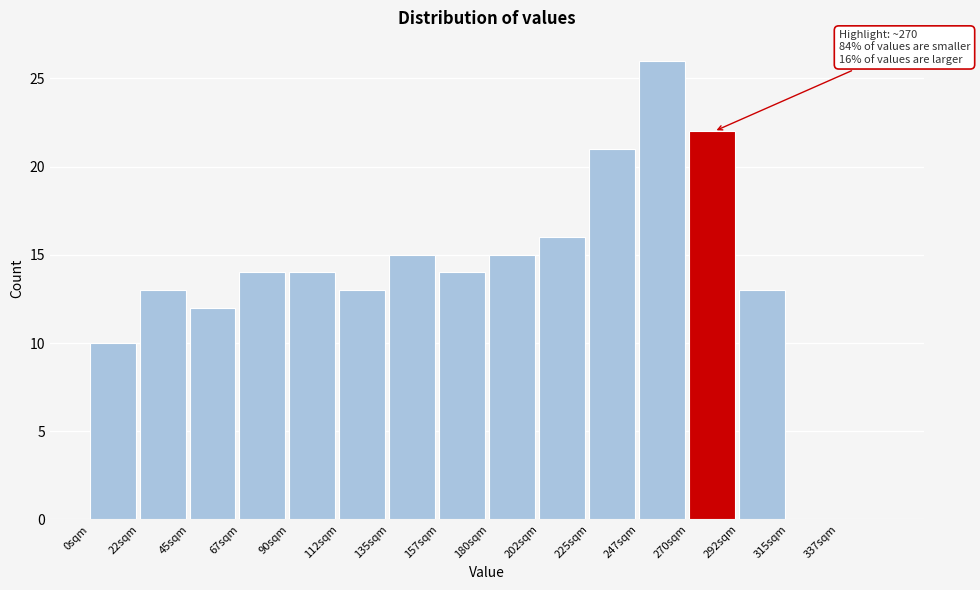

Over which range of the x-axis is the bar tallest?

247.5 to 270.0